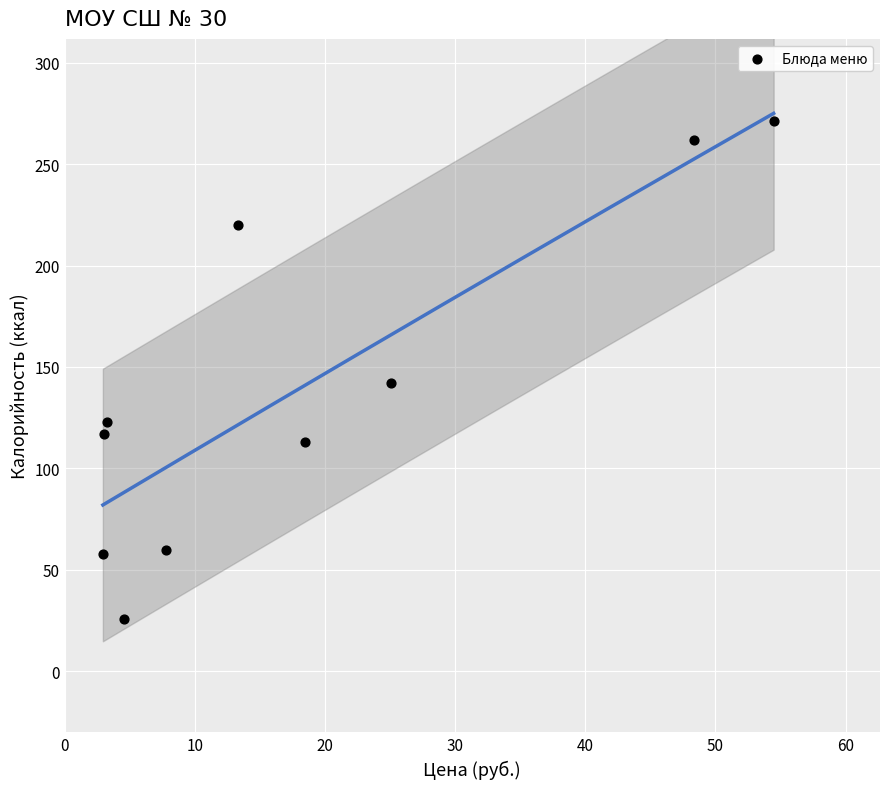

What Y value in the scatter plot is closest to 148?

142